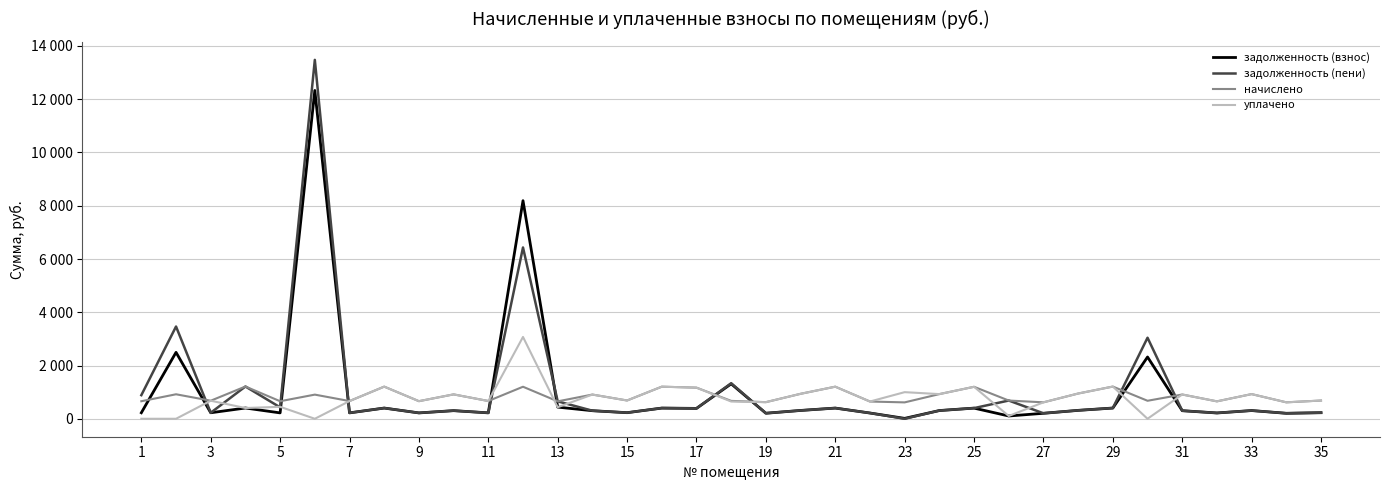

Is this an area chart (filled region under the line)?

No